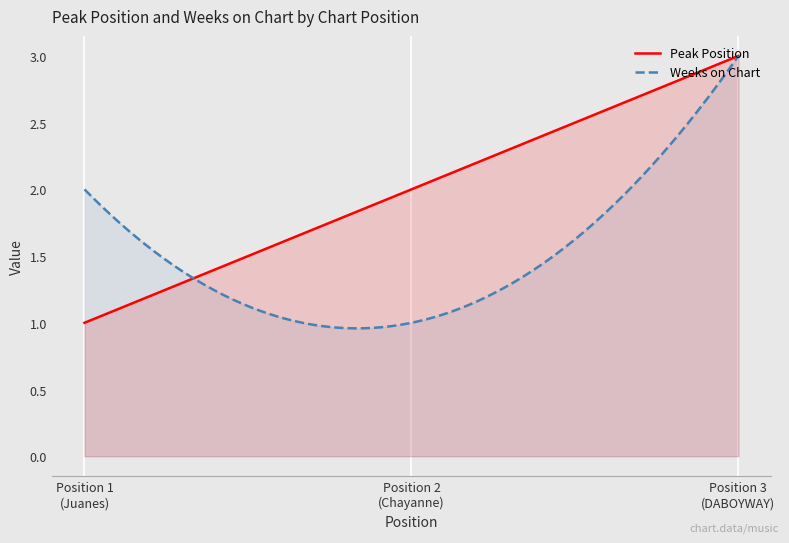

Does the chart display data point markers on the line(s)?

No